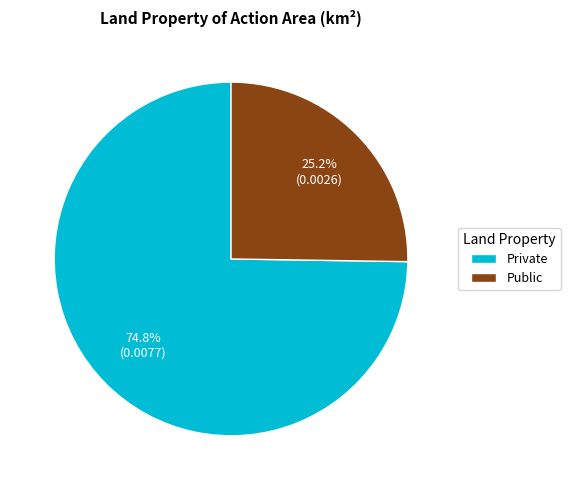

Is it true that Private is 60% of the pie?

False